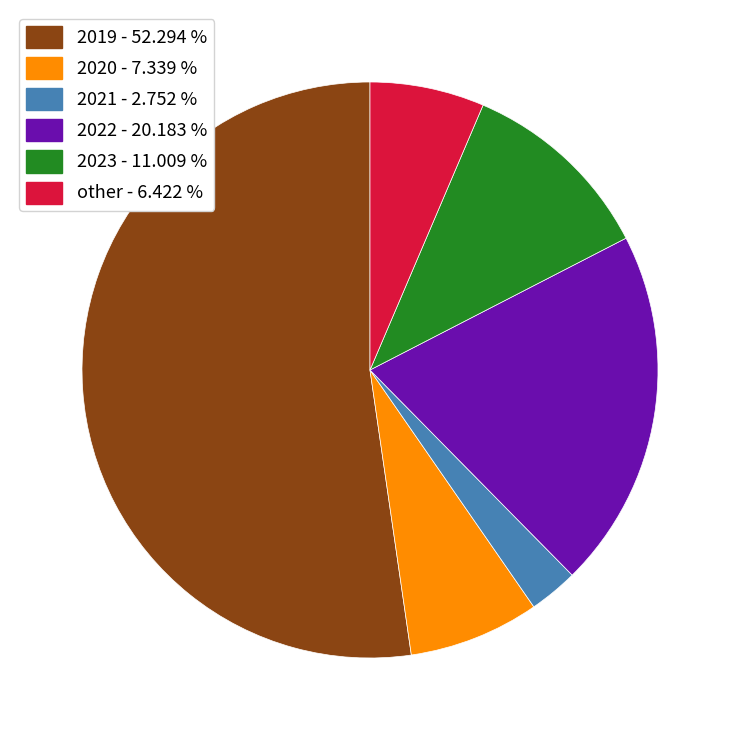

Which has a higher value, other - 6.422 % or 2021 - 2.752 %?

other - 6.422 %